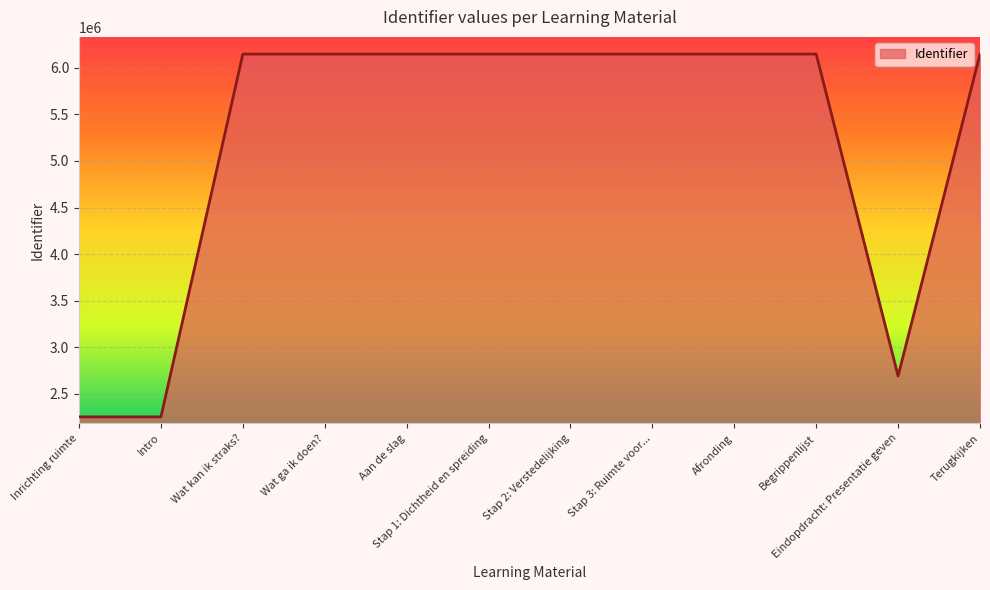

Where is the data nearest to the value 4199842?

Eindopdracht: Presentatie geven